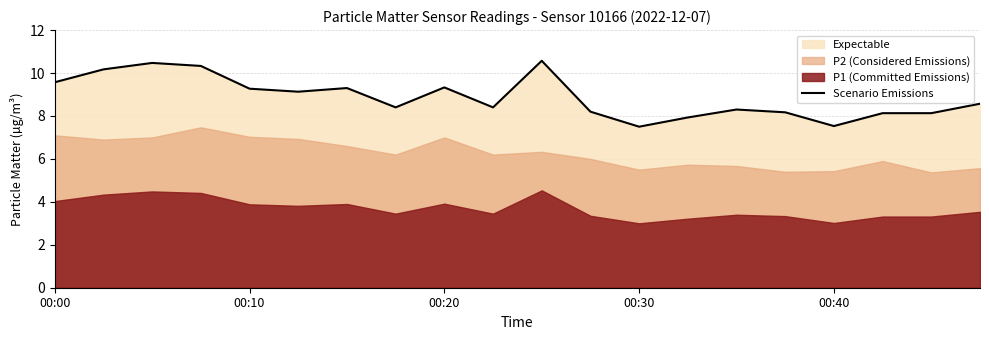

What is the sum of all values?

177.4